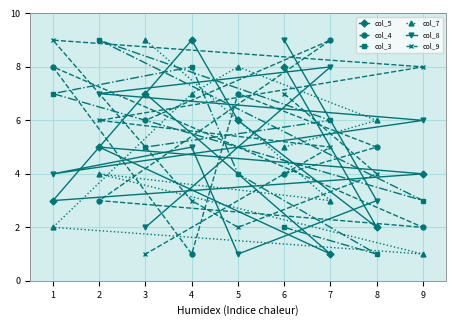

Which series has the largest range (max minus min)?

col_5